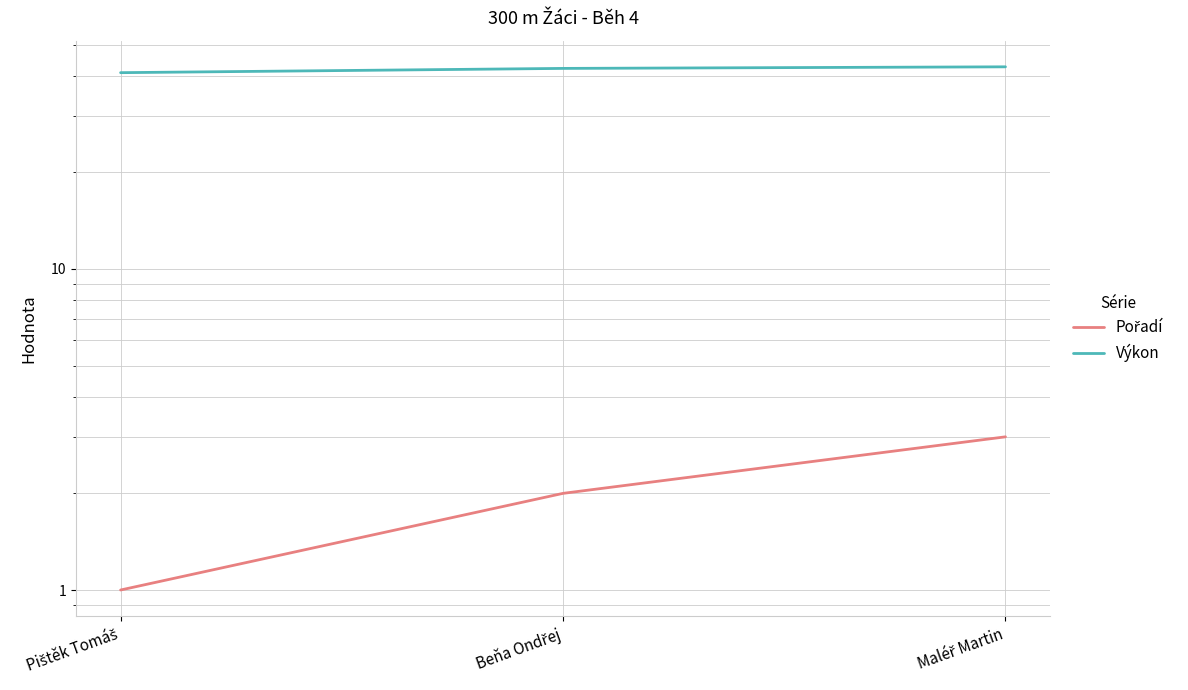

Between Pištěk Tomáš and Beňa Ondřej, which series saw the biggest shift?

Výkon